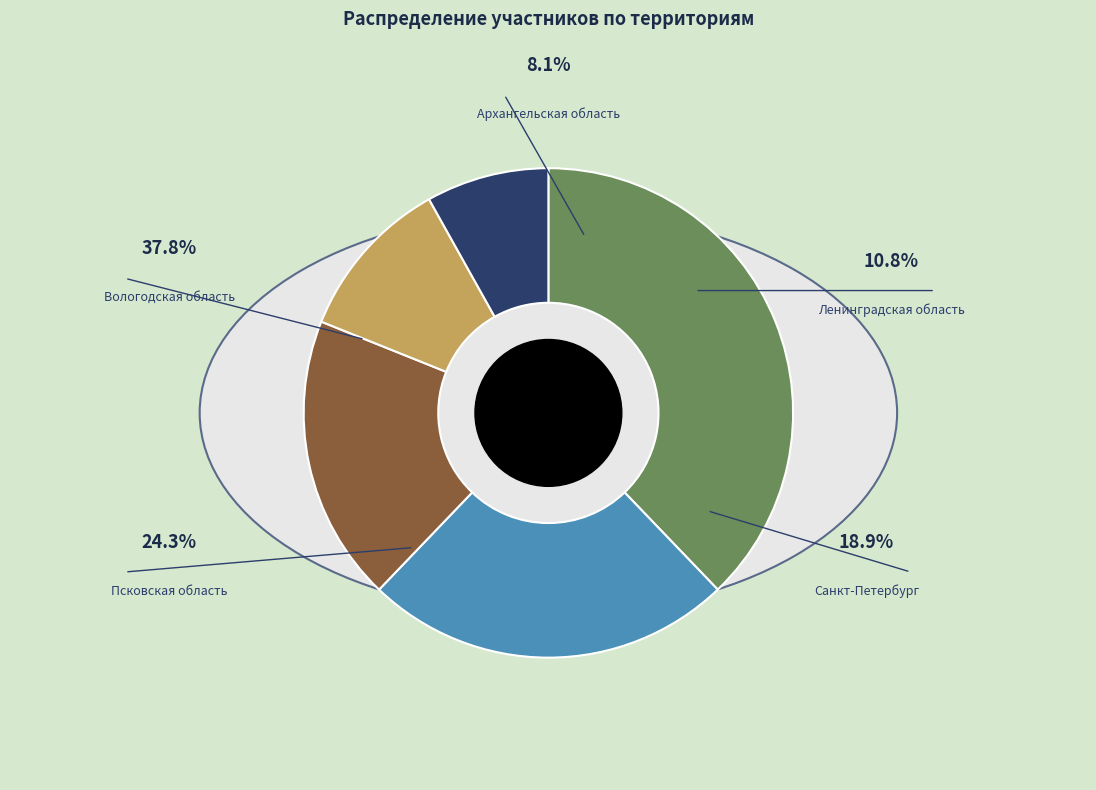

To the nearest percent, what is the combined percentage of Псковская область and Вологодская область?

62%